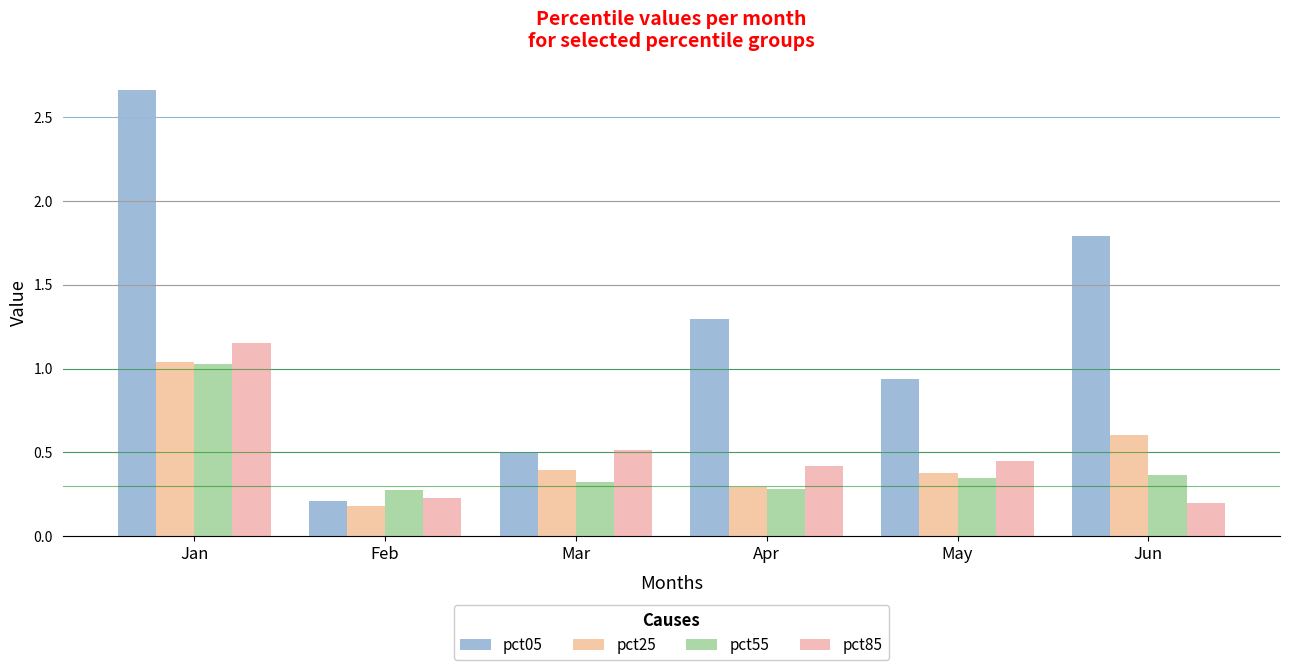

Reading right to left, transcribe all the data shown in this chart.

pct05: 1.8	0.9	1.3	0.5	0.2	2.7
pct25: 0.6	0.4	0.3	0.4	0.2	1.0
pct55: 0.4	0.3	0.3	0.3	0.3	1.0
pct85: 0.2	0.4	0.4	0.5	0.2	1.2